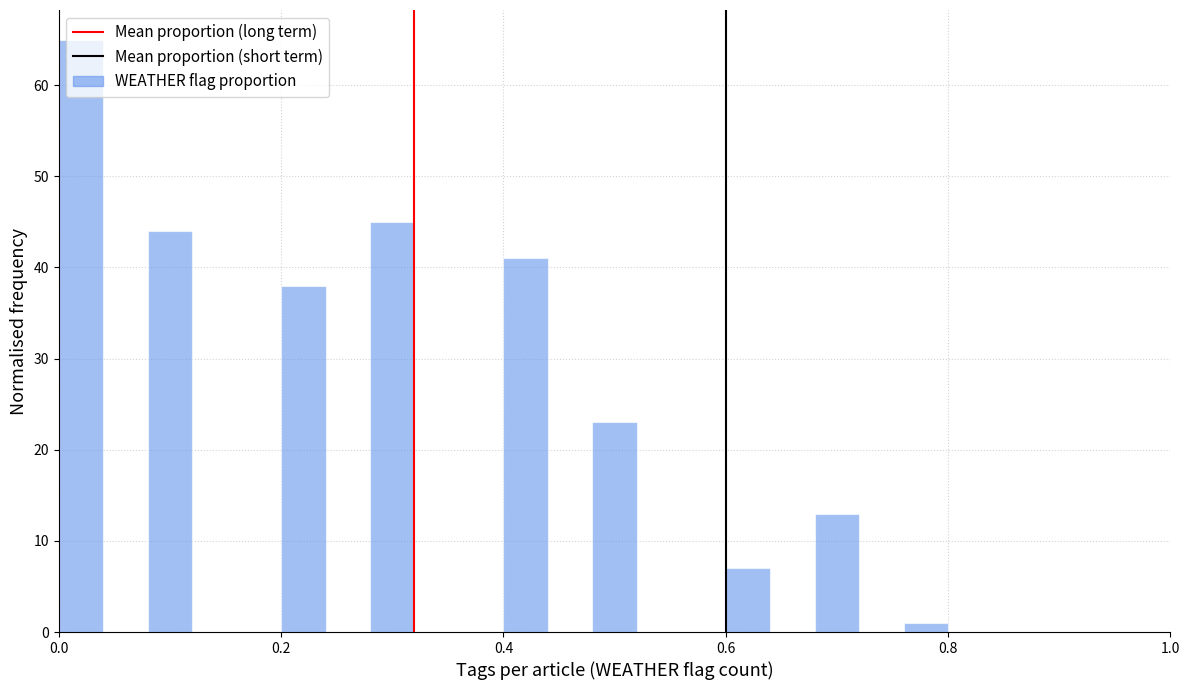

Read against the x-axis, roughly where is the centre of the tallest bar?

0.02